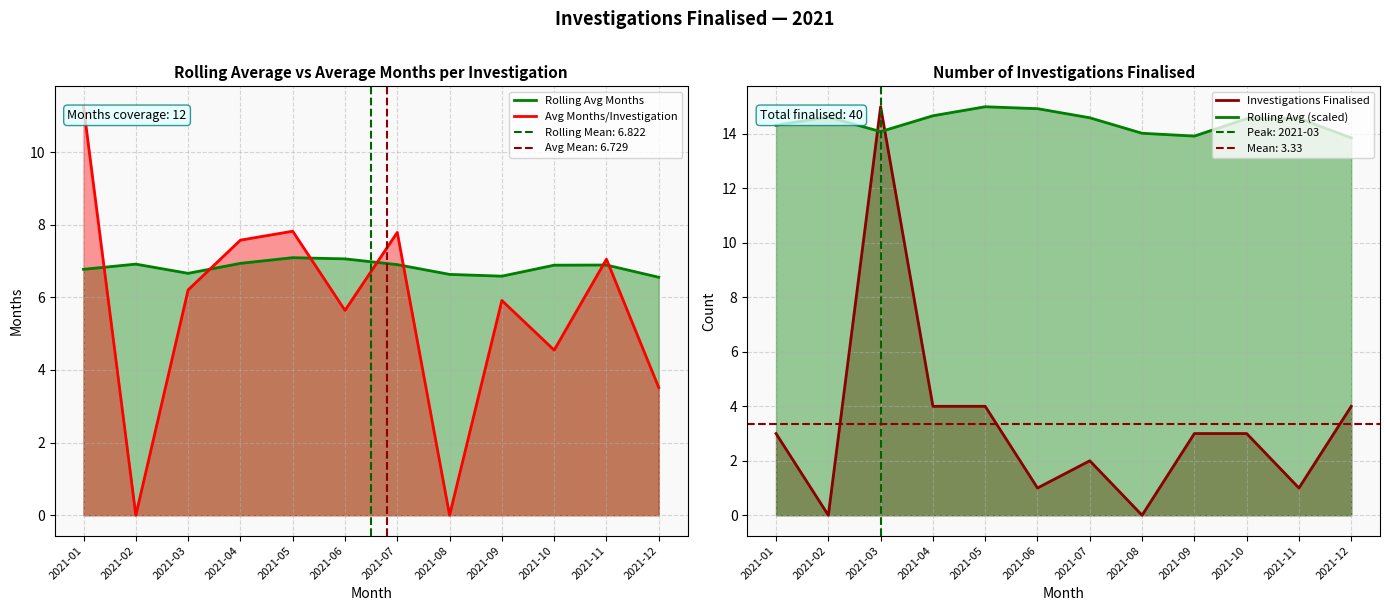

True or false: Number of Investigations and Average Months per Investigation intersect in this chart.

True